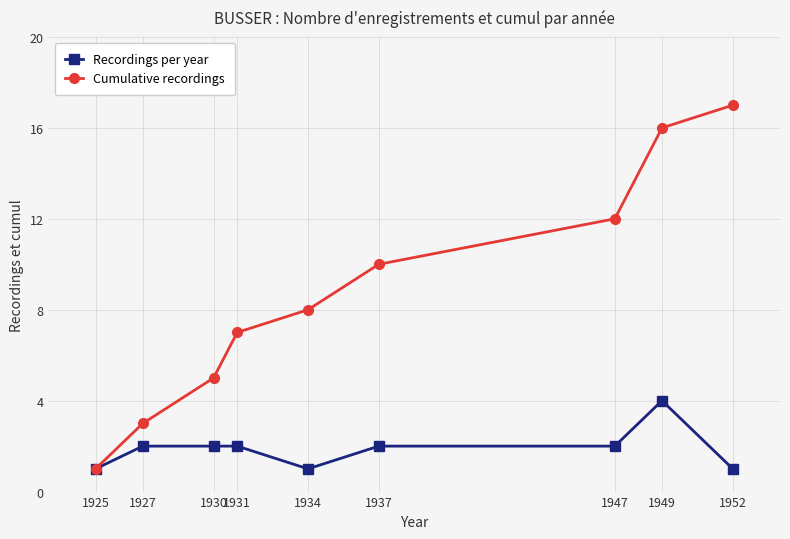

Reading left to right, transcribe all the data shown in this chart.

Recordings per year: 1	2	2	2	1	2	2	4	1
Cumulative recordings: 1	3	5	7	8	10	12	16	17